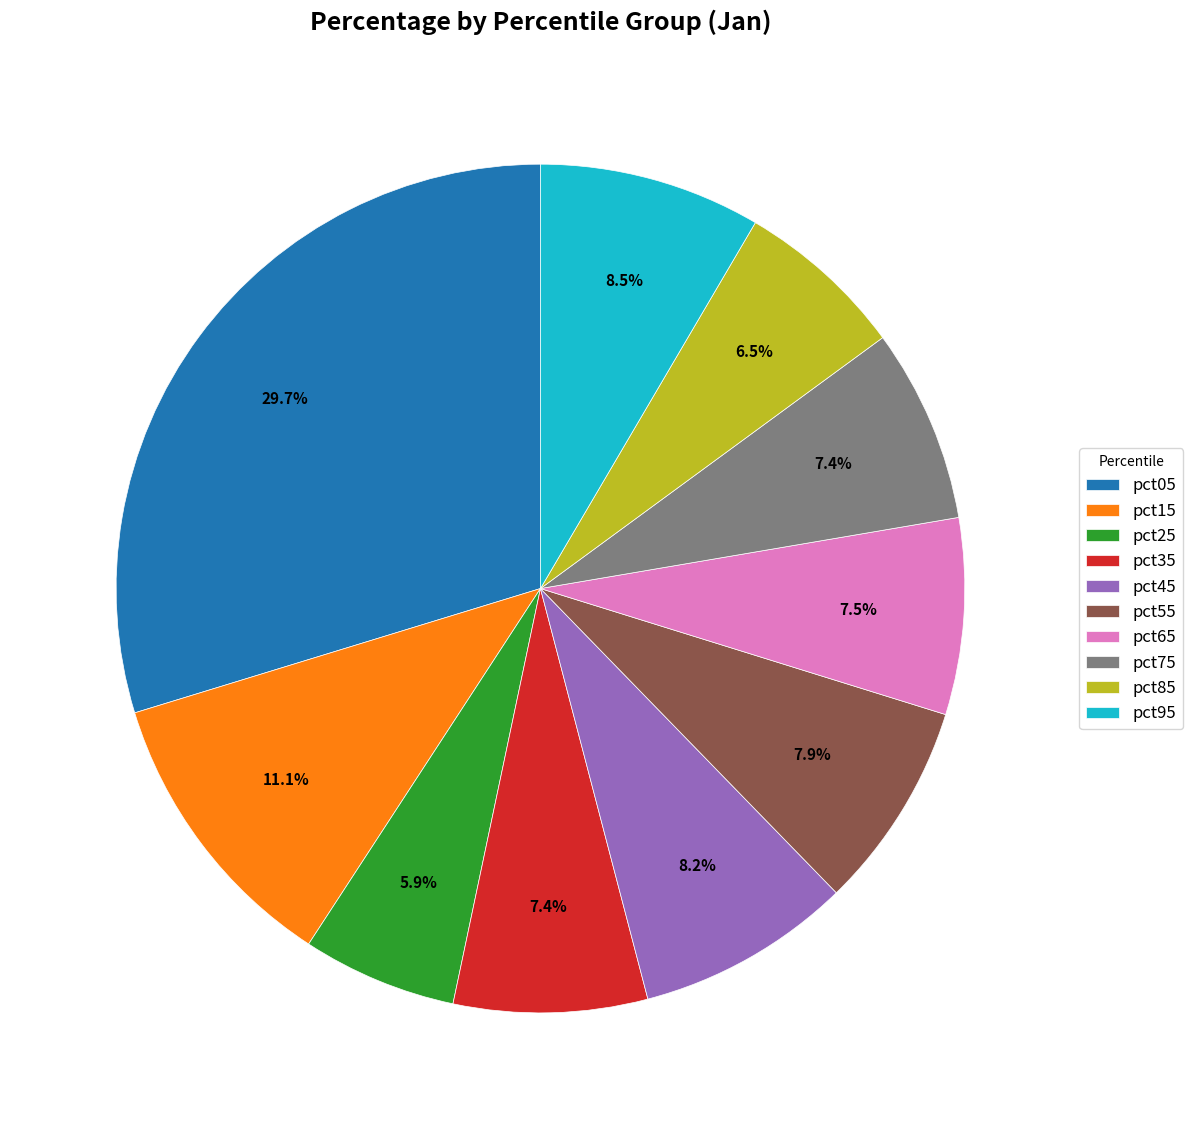

Between pct85 and pct55, which is larger?

pct55